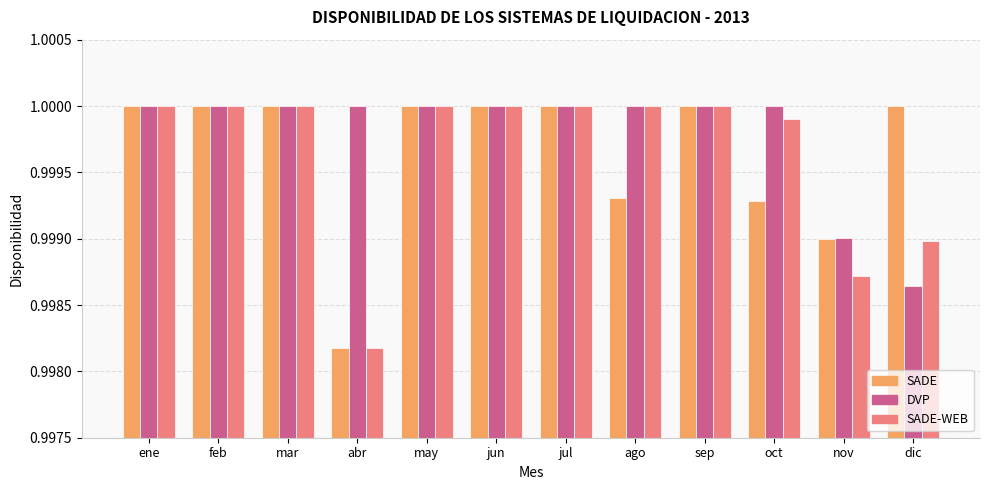

Which category has the lowest value in the SADE-WEB series?

abr